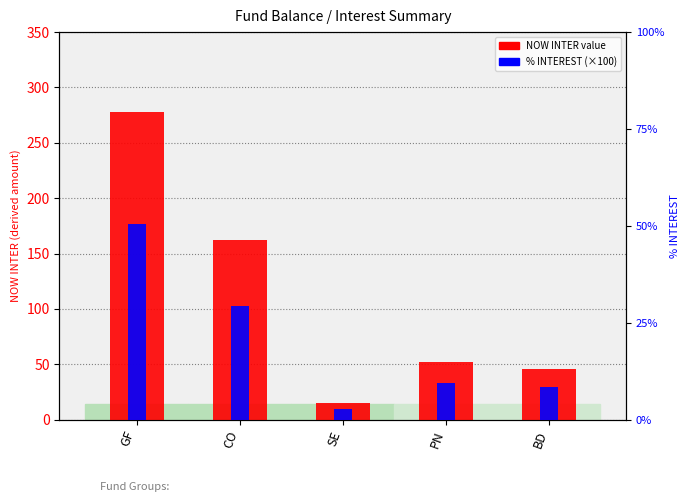

What is the average value of the NOW INTER value series?

110.5